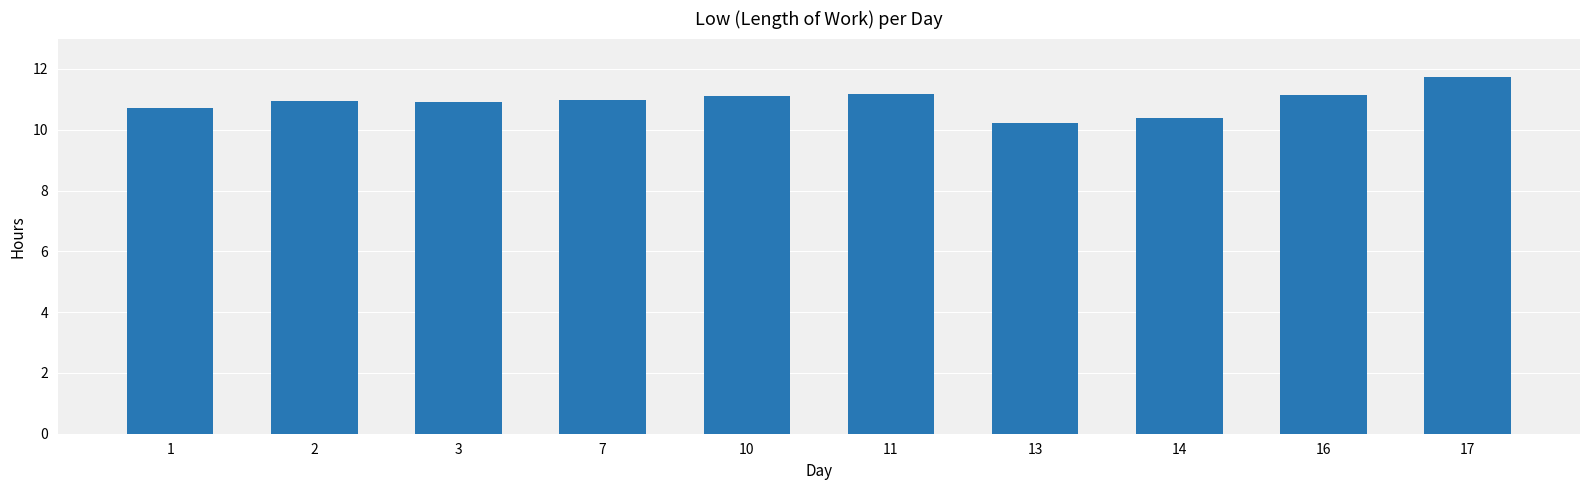

What is the value of the 1st bar from the left?

10.7